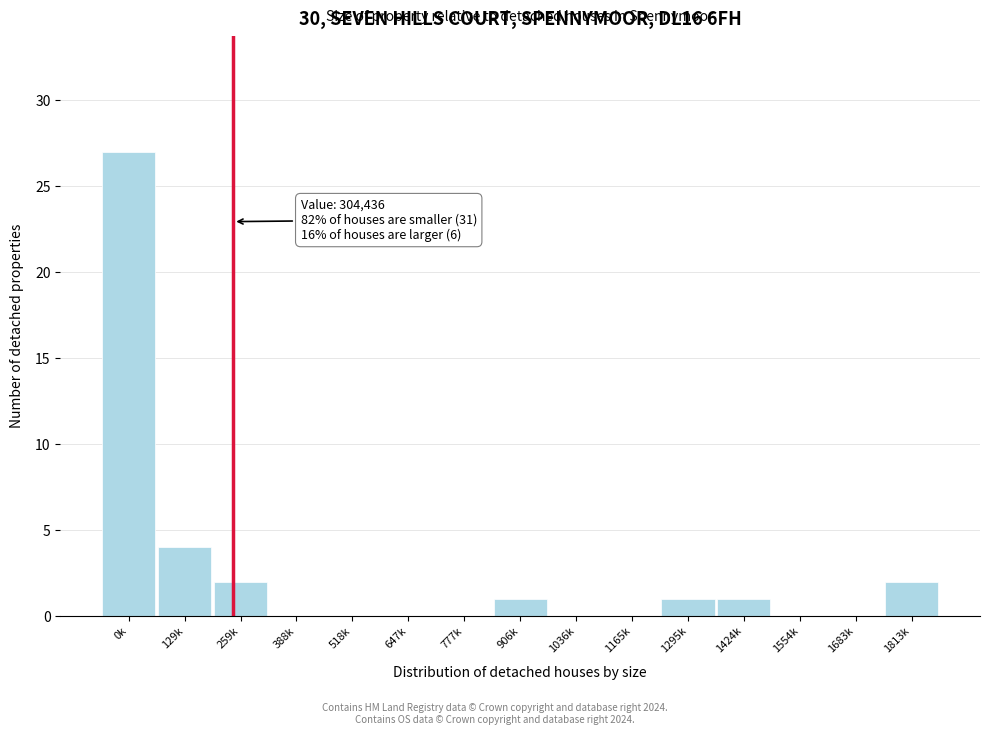

Reading left to right, transcribe all the data shown in this chart.

0k=27	129k=4	259k=2	388k=0	518k=0	647k=0	777k=0	906k=1	1036k=0	1165k=0	1295k=1	1424k=1	1554k=0	1683k=0	1813k=2